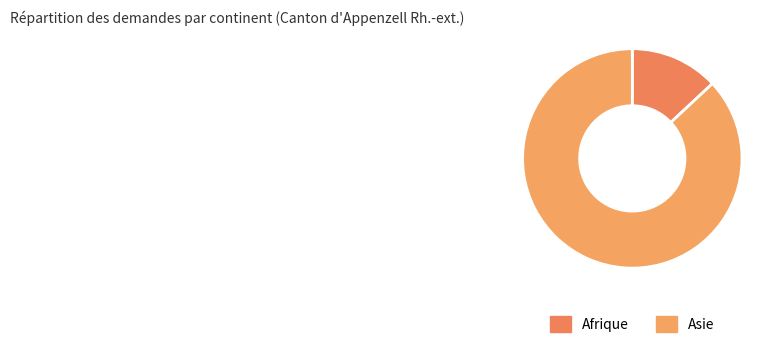

How many segments does this pie chart have?

2